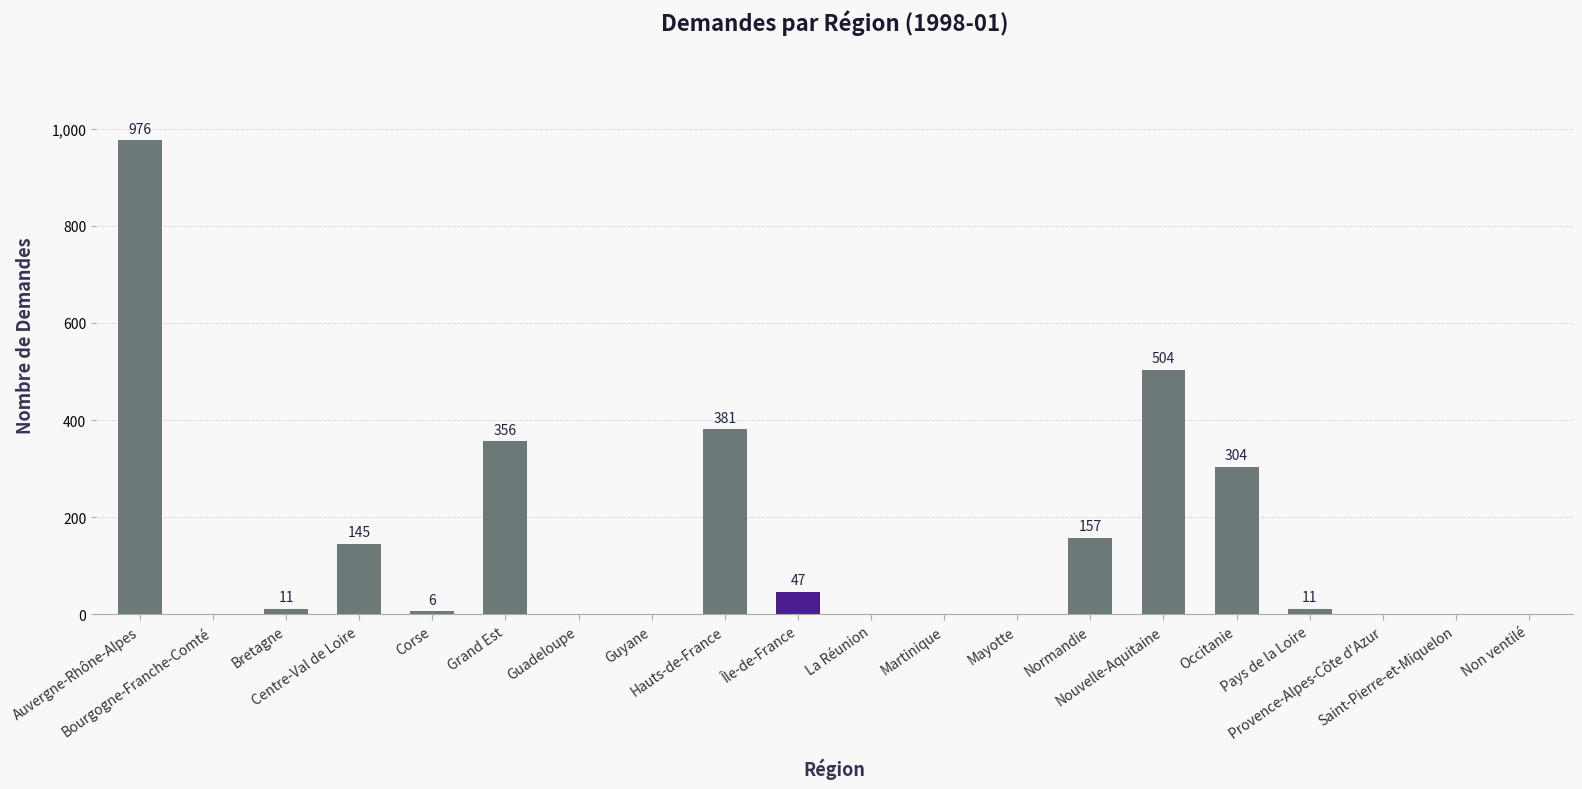

Between Corse and Hauts-de-France, which is larger?

Hauts-de-France